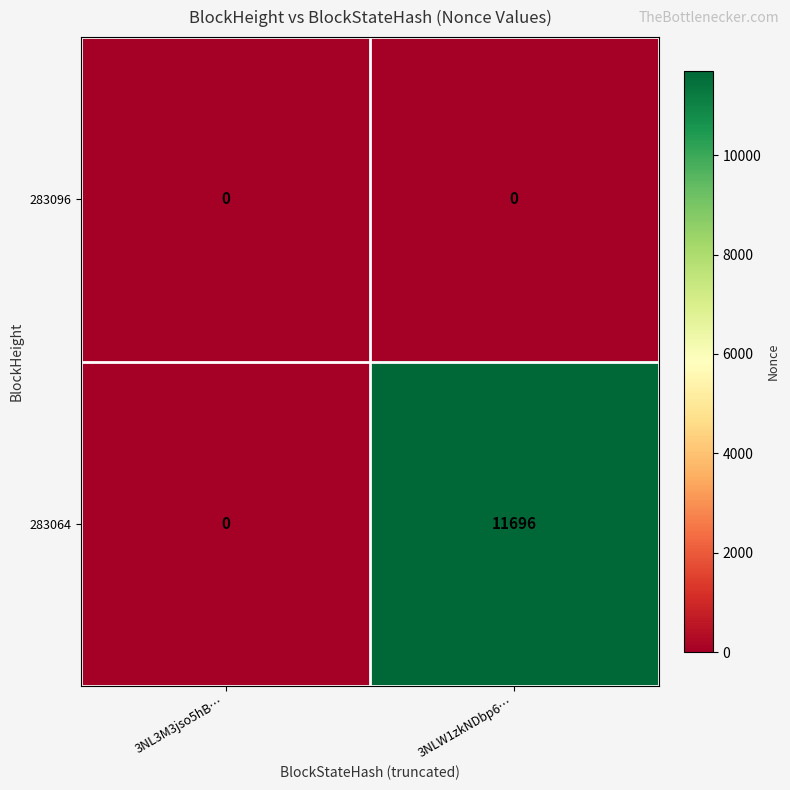

Rank the series at 3NLW1zkNDbp6… from highest to lowest value.

283064, 283096